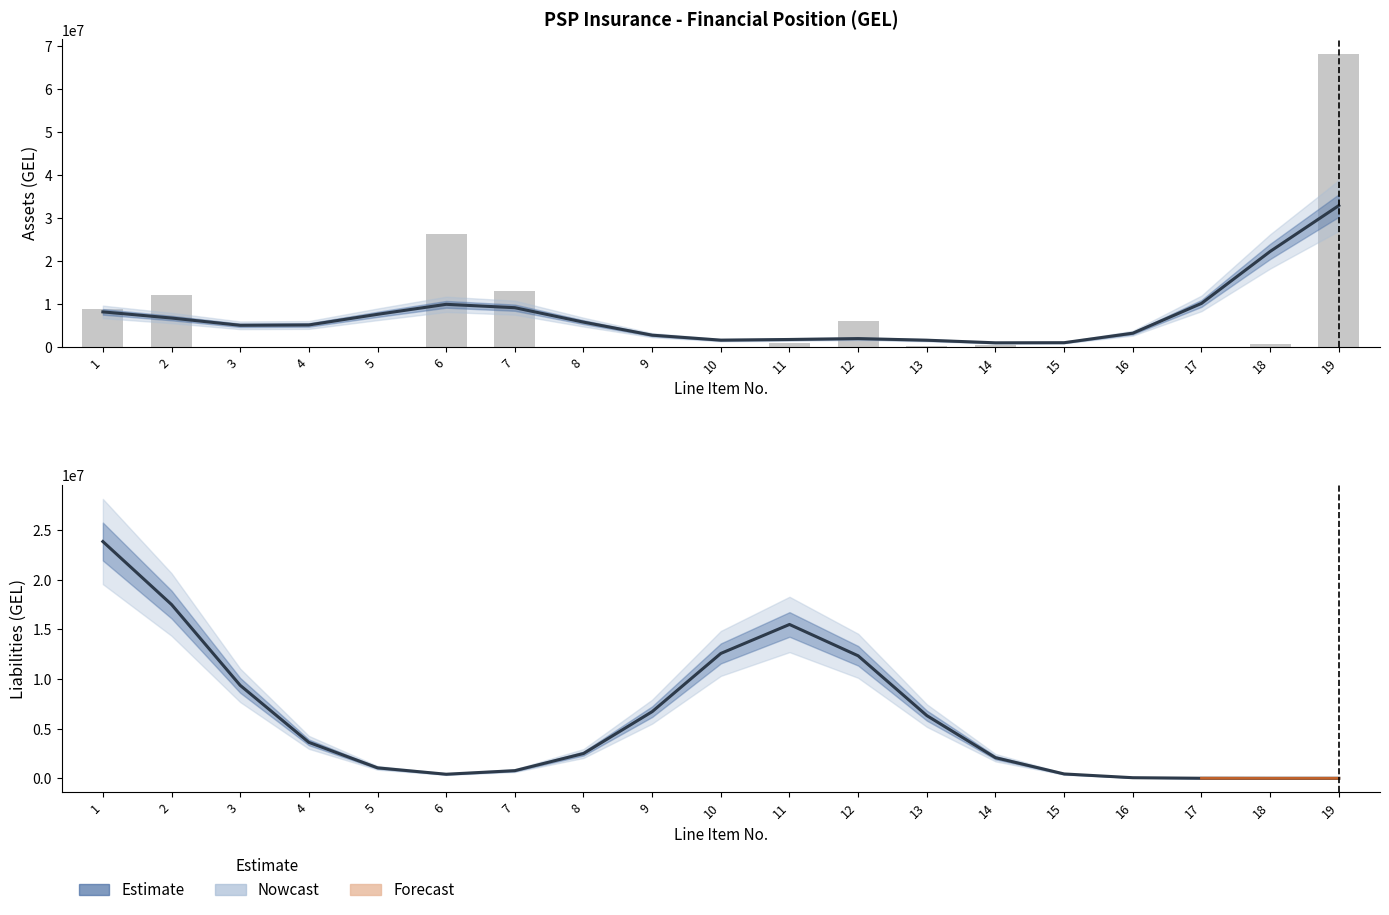

List the labels in order of value, largest first.

19, 6, 7, 2, 1, 12, 11, 18, 14, 13, 16, 8, 3, 4, 5, 9, 10, 15, 17